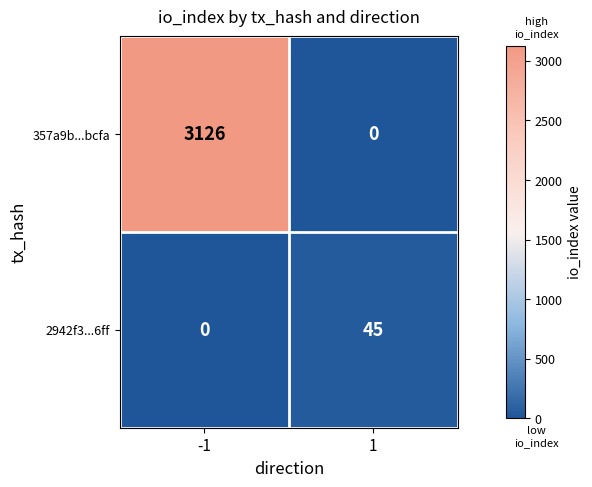

At how many categories does at least one series exceed 1270?

1